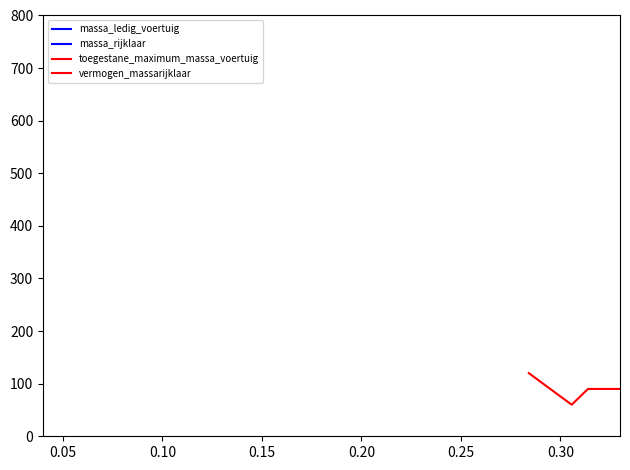

The value of massa_rijklaar at 0.05 is 1862. True or false?

True